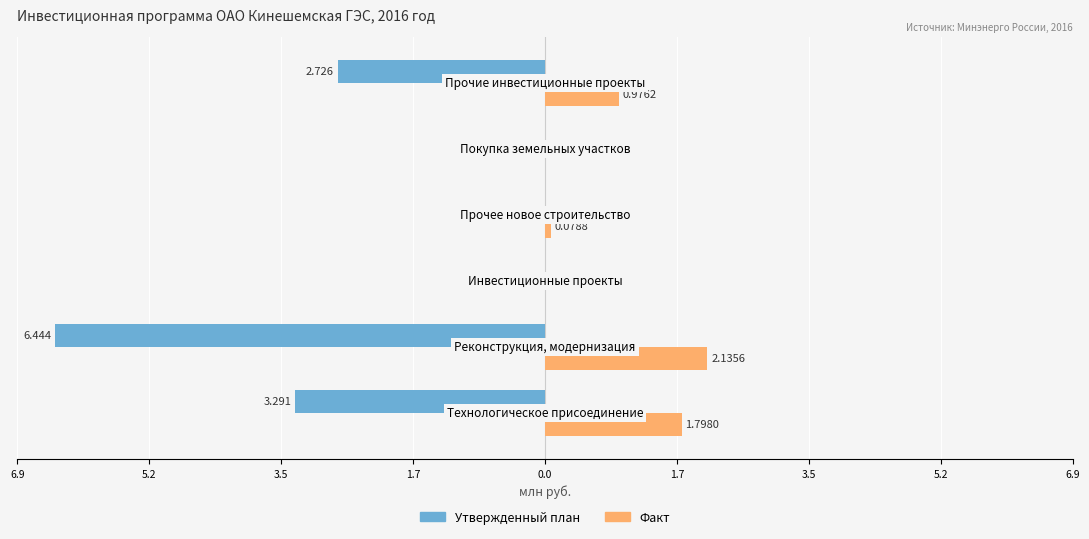

What is the difference between the maximum and minimum values in the Факт series?

2.1